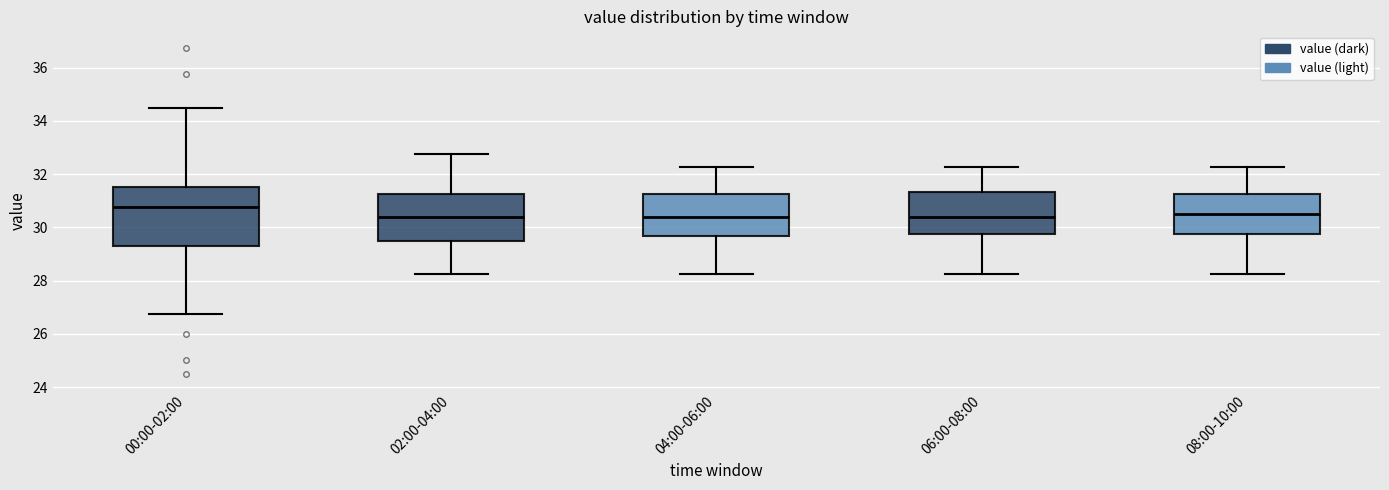

Where does the upper whisker of the box for 04:00-06:00 end on the y-axis? The values are not printed on the chart, so give them approximately, as read against the axis.

32.2